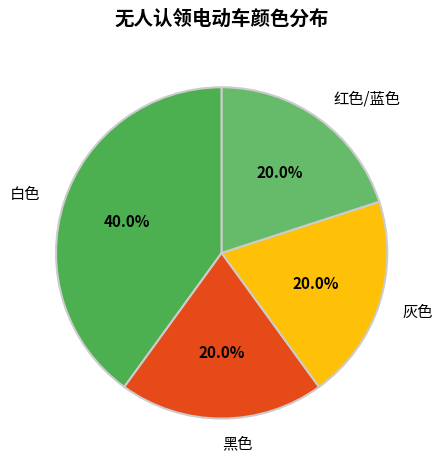

How many segments does this pie chart have?

4